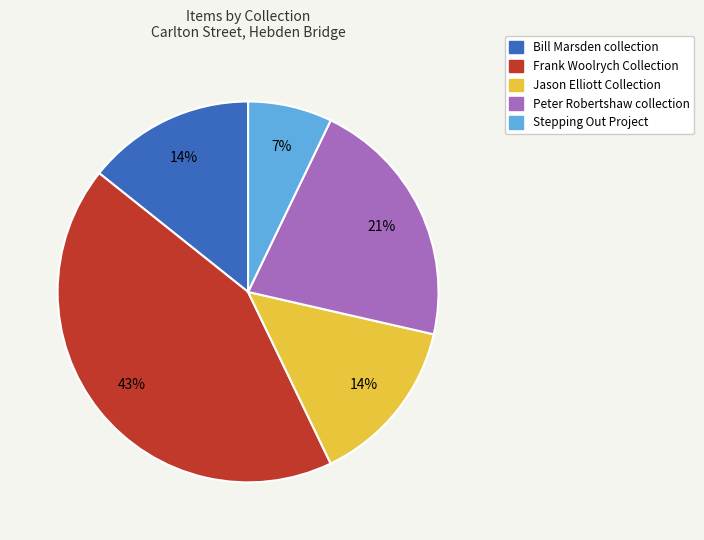

To the nearest percent, what is the average slice percentage?

20%